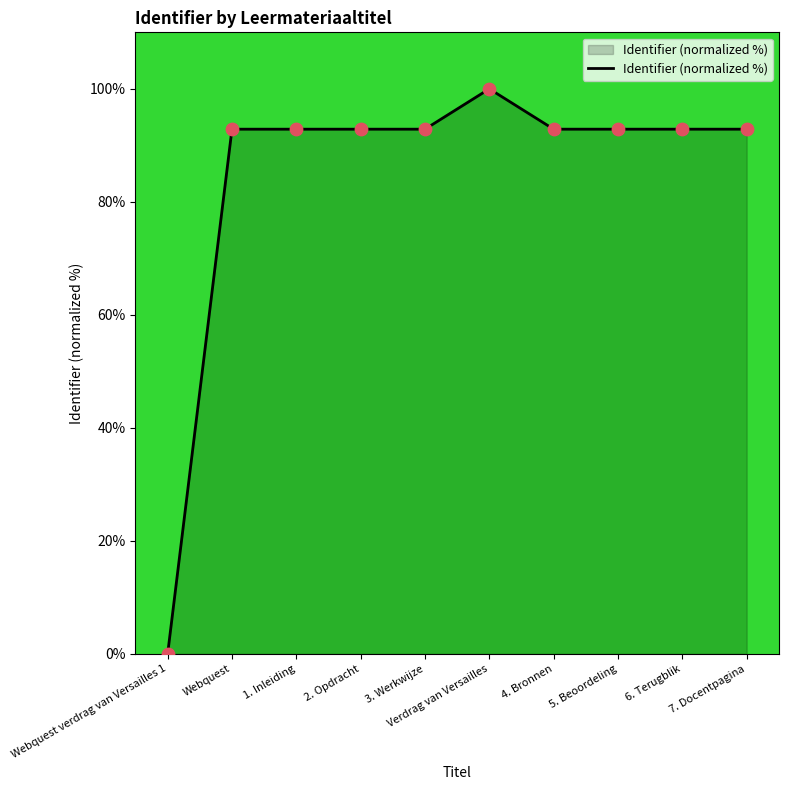

What is the ratio of the value at 3. Werkwijze to the value at 4. Bronnen?

1.0